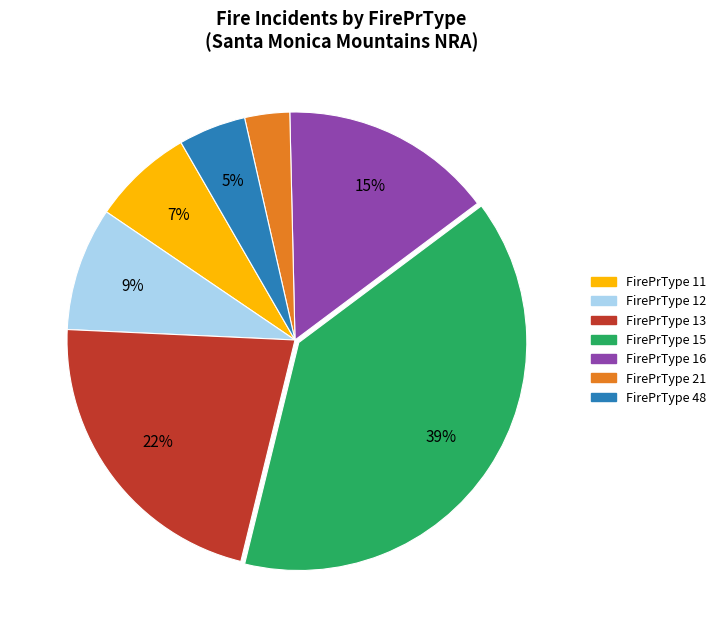

Is there any slice that represents more than half of the pie?

No